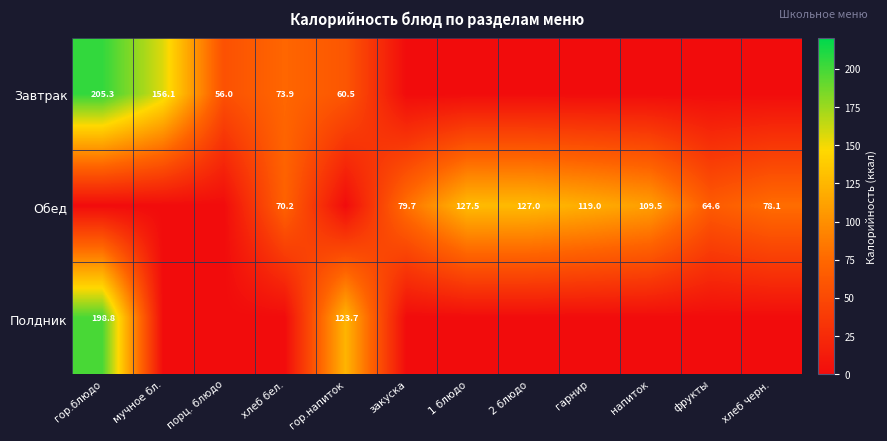

True or false: Завтрак has a value of 73.9 at хлеб бел..

True